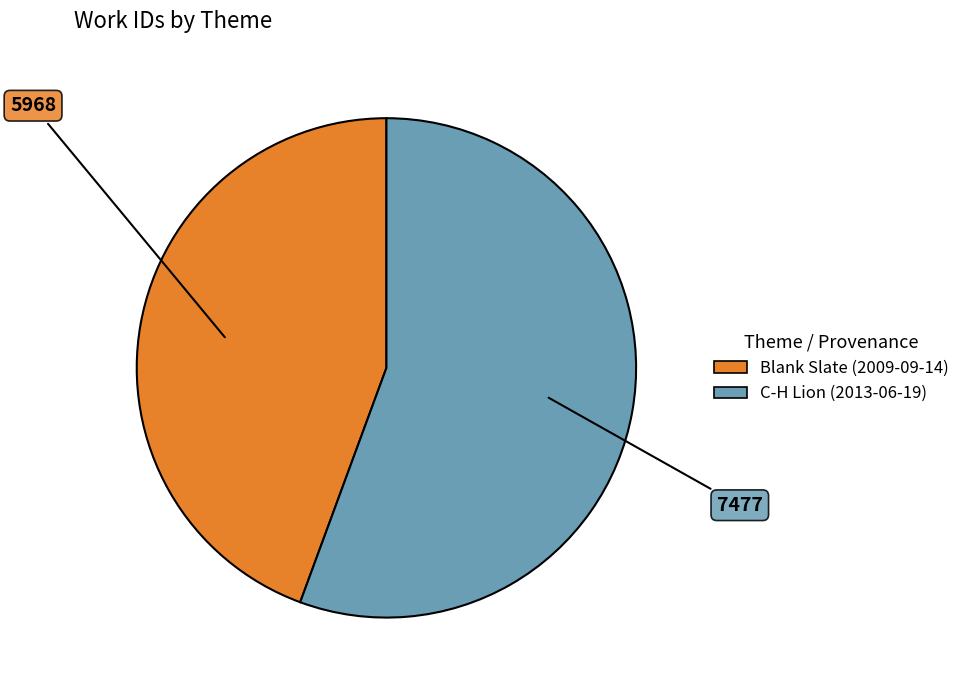

Which category has the smallest portion of the pie?

Blank Slate (2009-09-14)